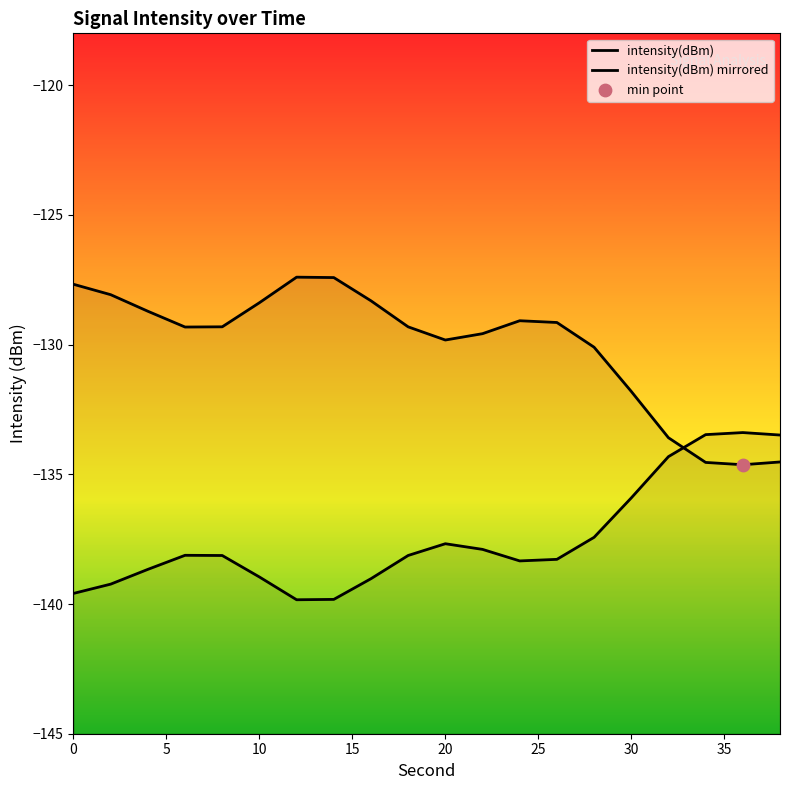

Which series has the largest Y range (max minus min)?

intensity(dBm)